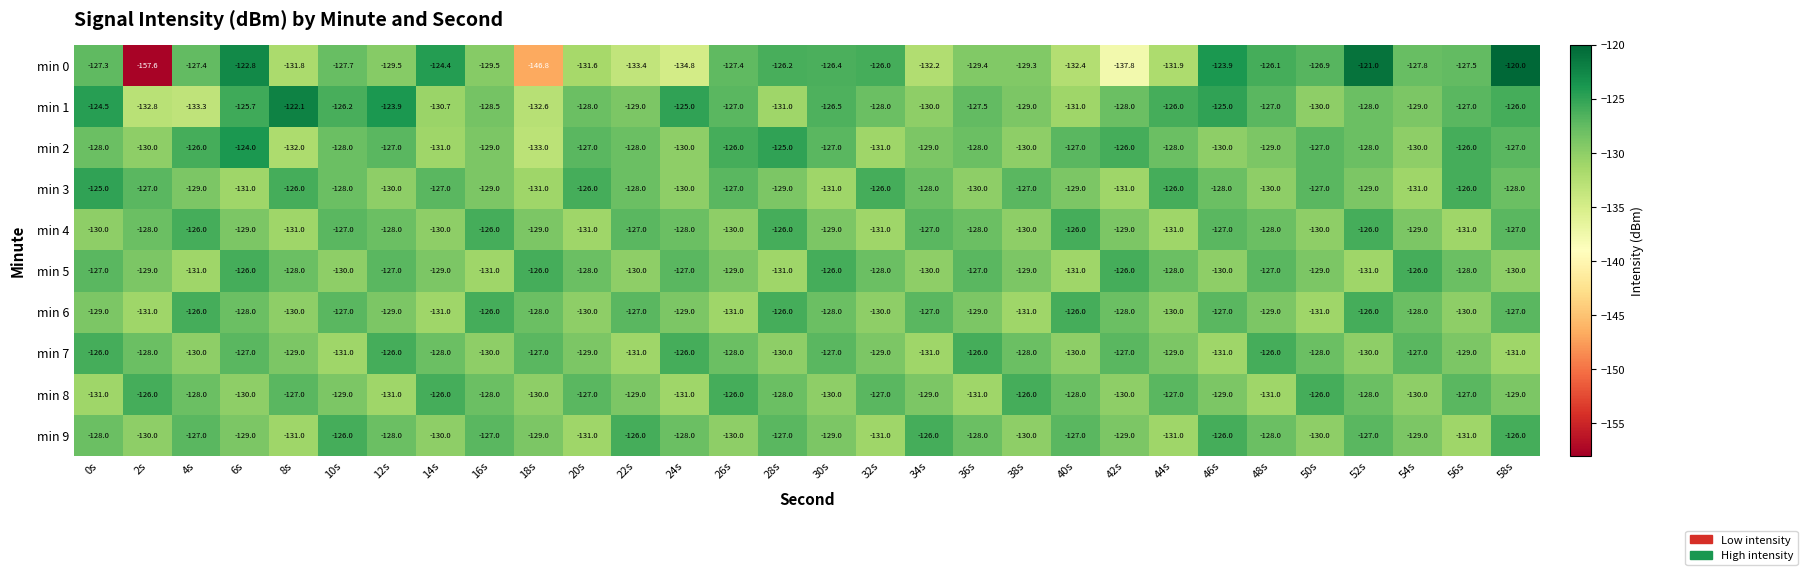

Between 18s and 20s, which series saw the biggest shift?

min 0